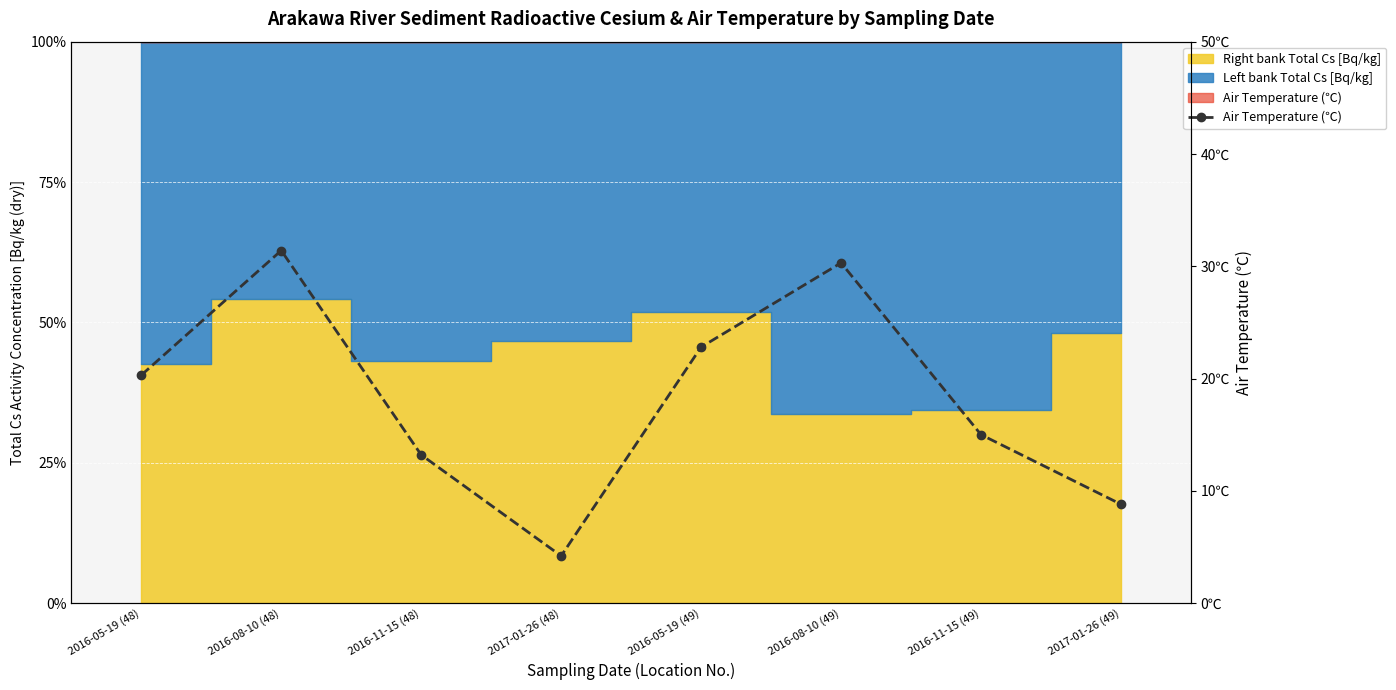

Where does the data first go above 20?

2016-05-19 (48)